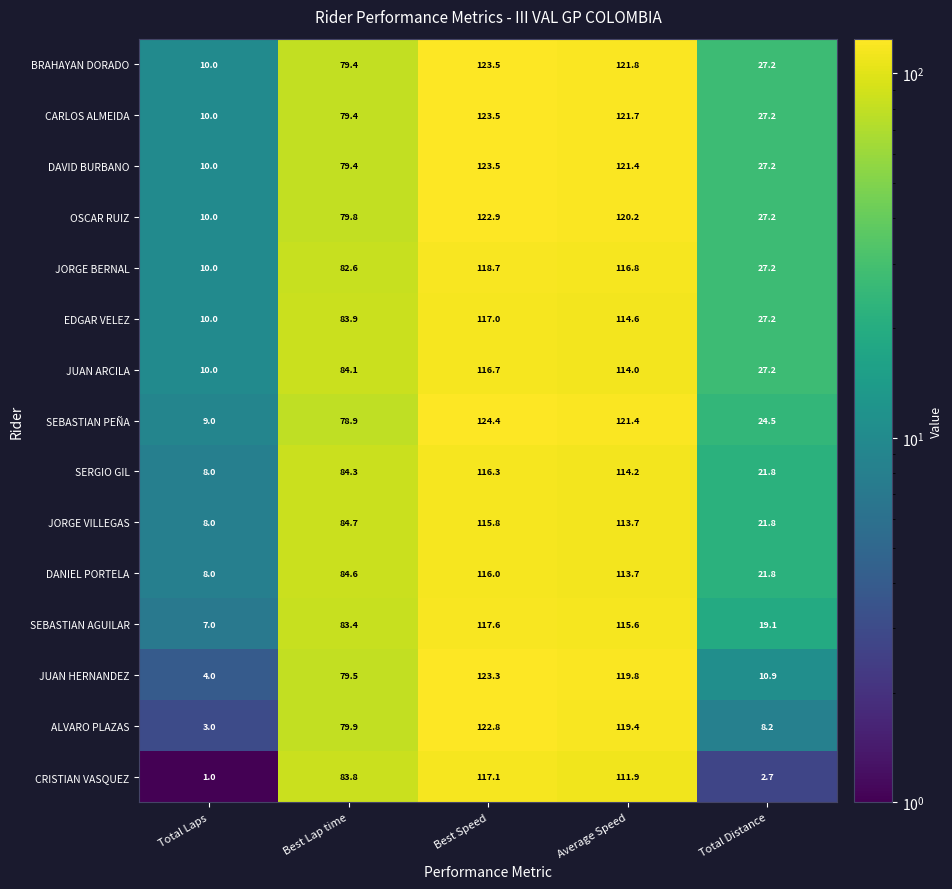

Is it true that SEBASTIAN PEÑA equals 24.5 at Total Distance?

True